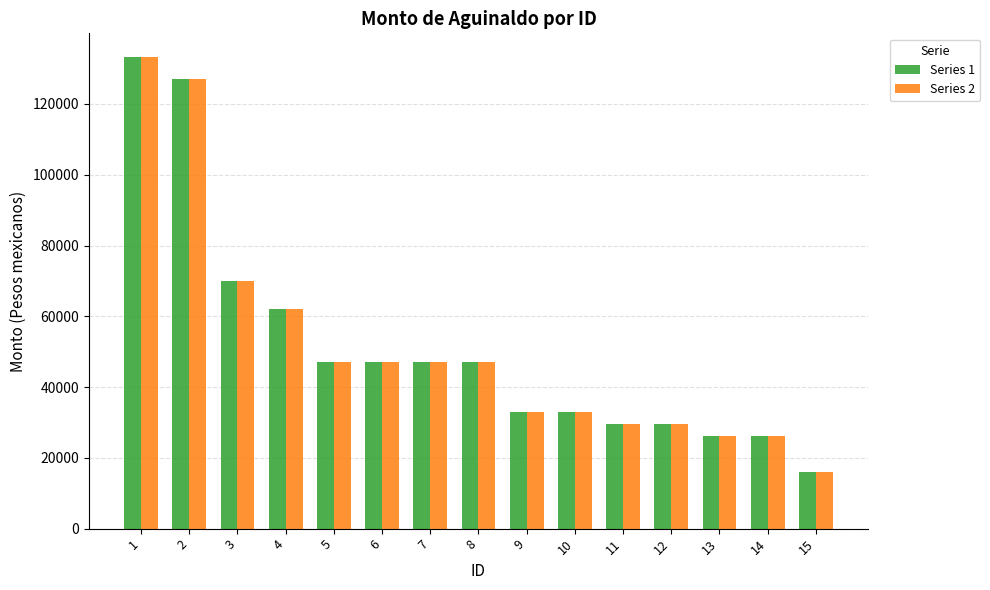

Is the value of Series 2 at 6 greater than the value of Series 1 at 11?

Yes